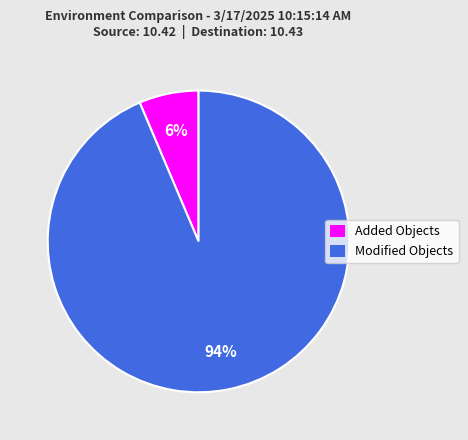

How many segments does this pie chart have?

2